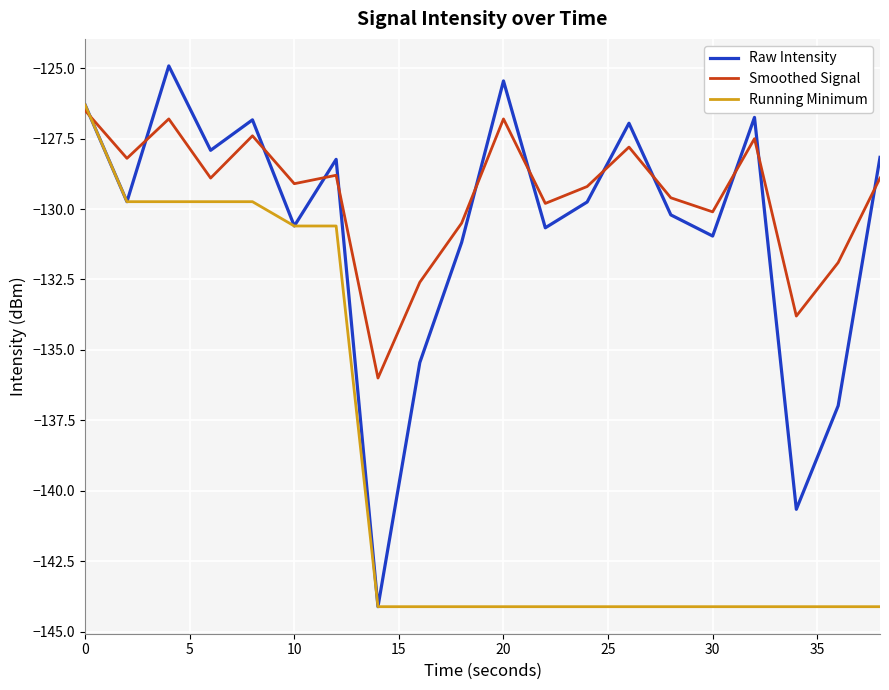

True or false: Smoothed Signal has more than 0 interior local peaks.

True